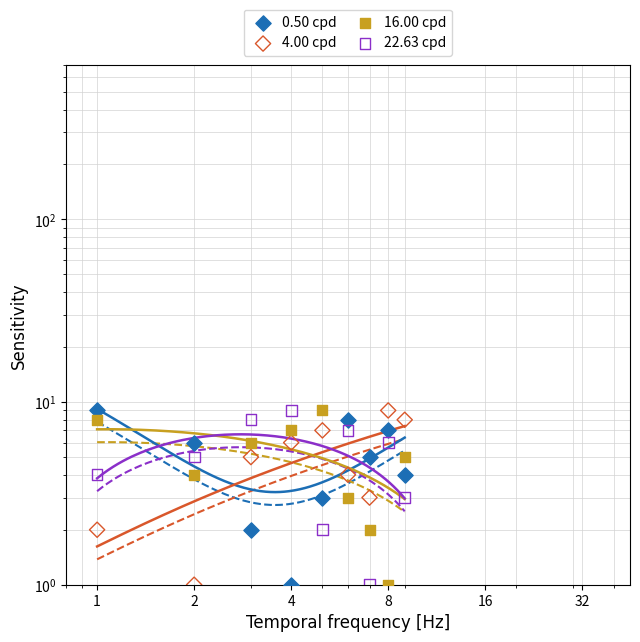

At how many categories does at least one series exceed 6?

7